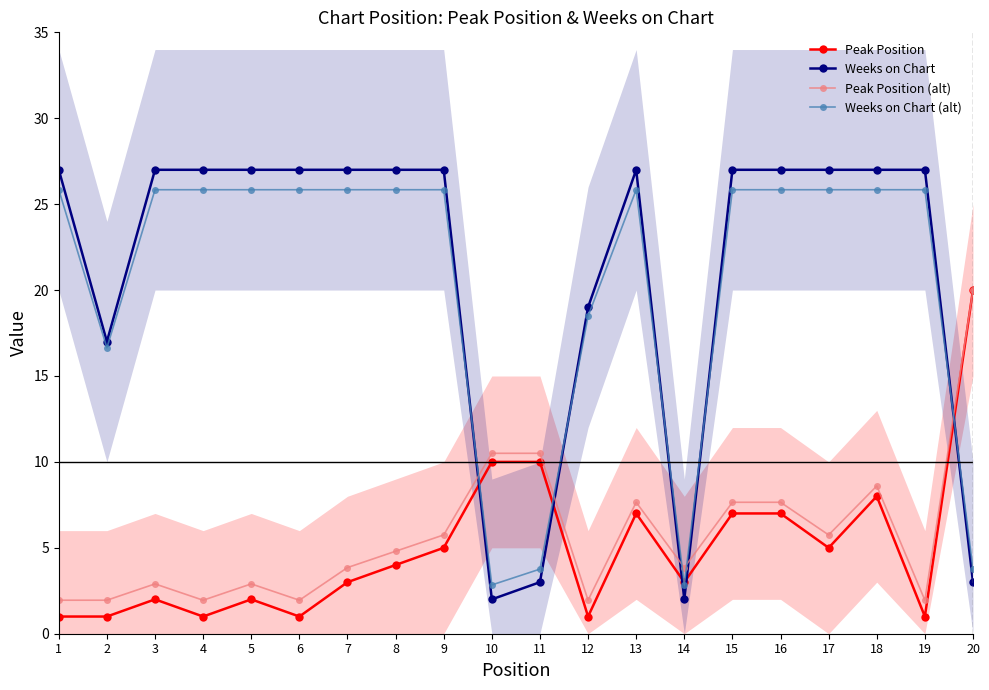

In Weeks on Chart (alt), how many points are higher than both neighbors (excluding endpoints)?

1